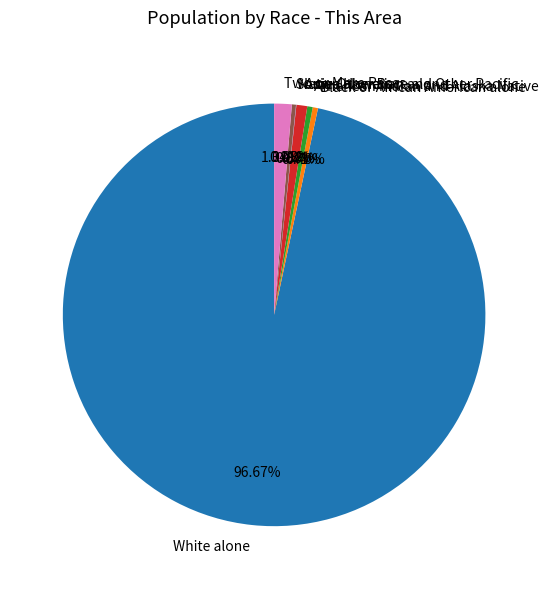

Which has a higher value, Two or More Races or American Indian and Alaska Native?

Two or More Races